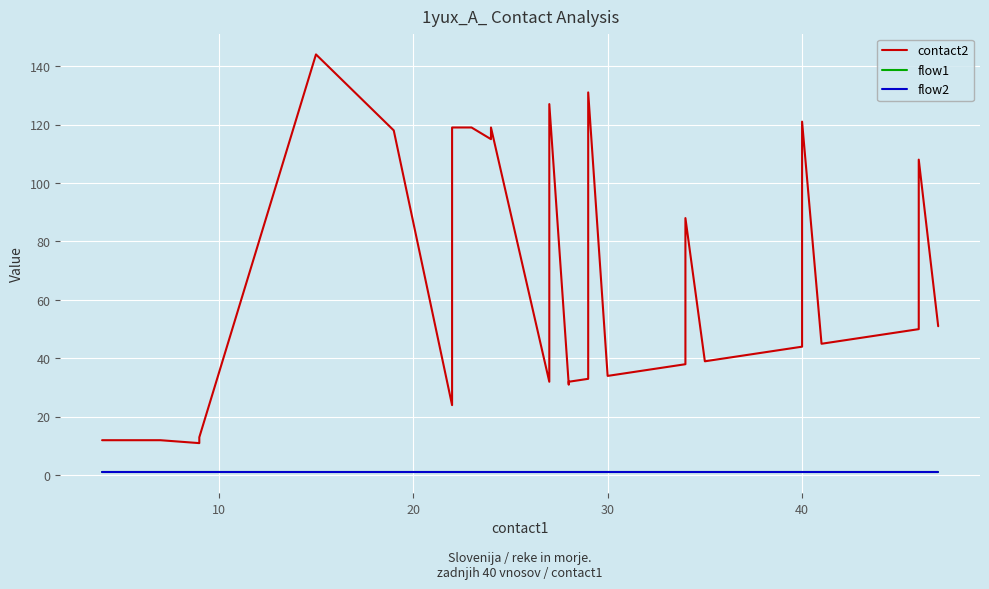

Reading left to right, what are all the values shown in this chart?

contact2: 12	12	11	12	13	144	118	24	119	119	115	119	32	127	31	32	33	131	34	35	36	37	38	88	39	40	41	42	43	44	76	121	45	46	47	48	49	50	108	51
flow1: 1	1	1	1	1	1	1	1	1	1	1	1	1	1	1	1	1	1	1	1	1	1	1	1	1	1	1	1	1	1	1	1	1	1	1	1	1	1	1	1
flow2: 1	1	1	1	1	1	1	1	1	1	1	1	1	1	1	1	1	1	1	1	1	1	1	1	1	1	1	1	1	1	1	1	1	1	1	1	1	1	1	1